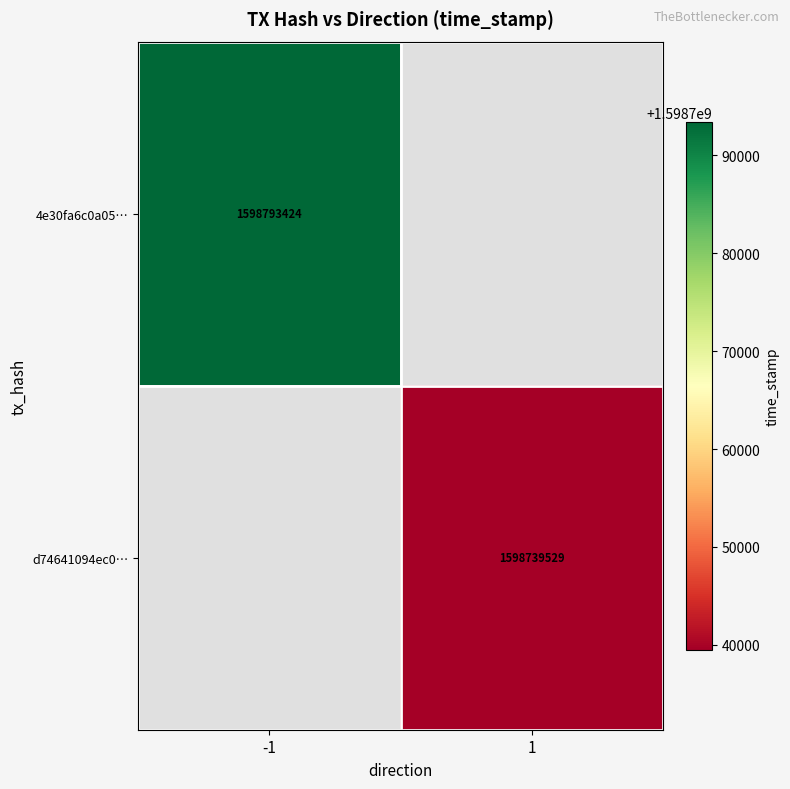

The value of d74641094ec0… at 1 is 473534593.1. True or false?

False